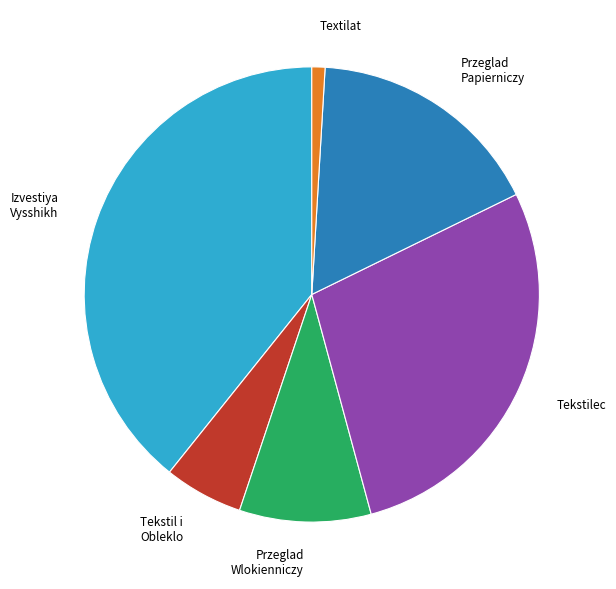

Is there any slice that represents more than half of the pie?

No